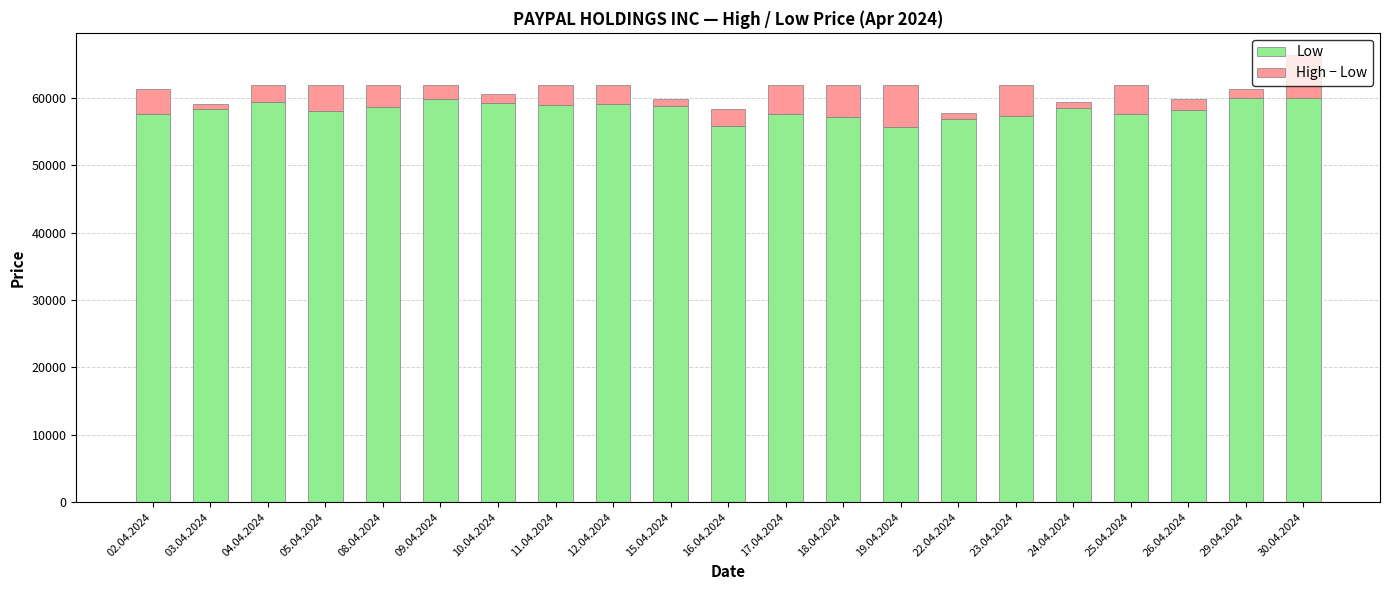

Count the number of categories in the chart.

21